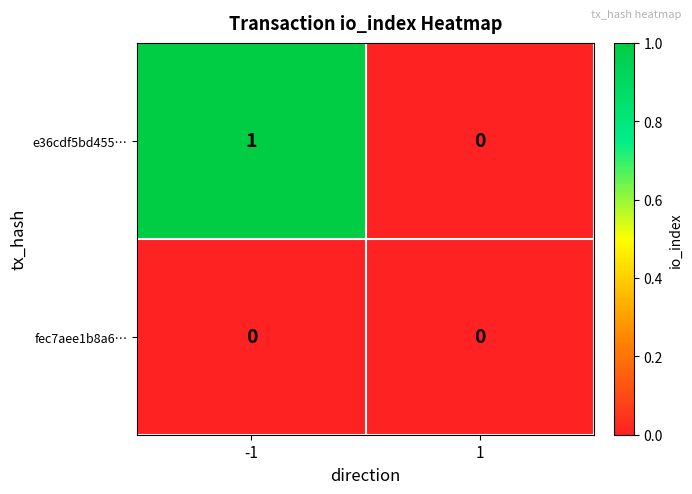

Which series has the widest spread of values?

e36cdf5bd455…